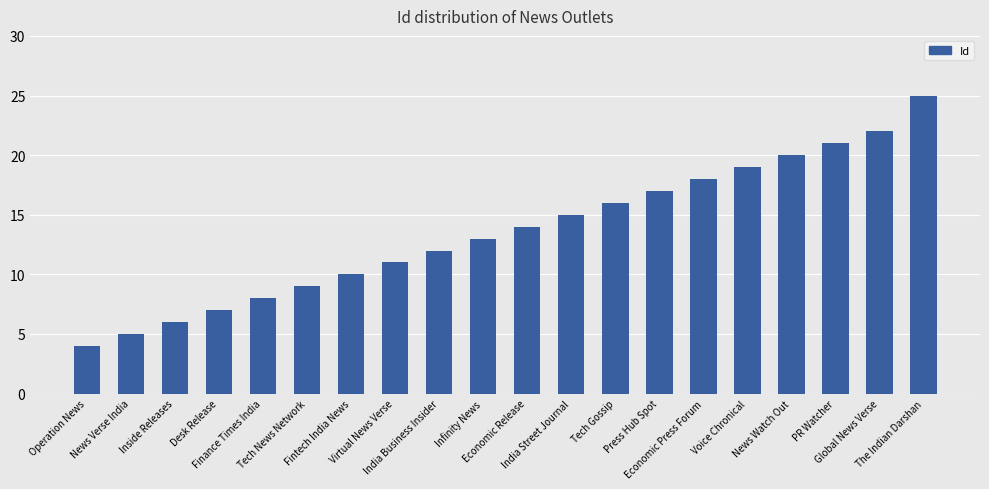

What position from the left is Infinity News?

10